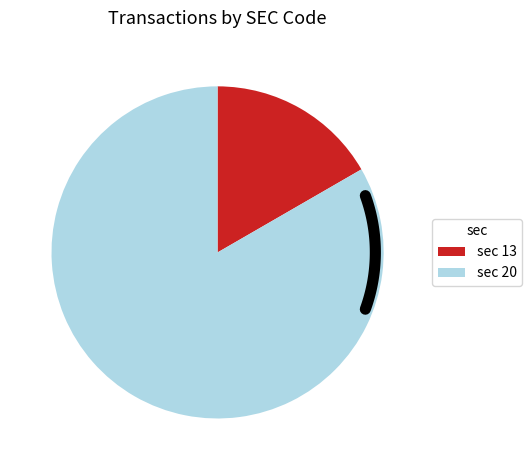

How many slices are in this pie chart?

2